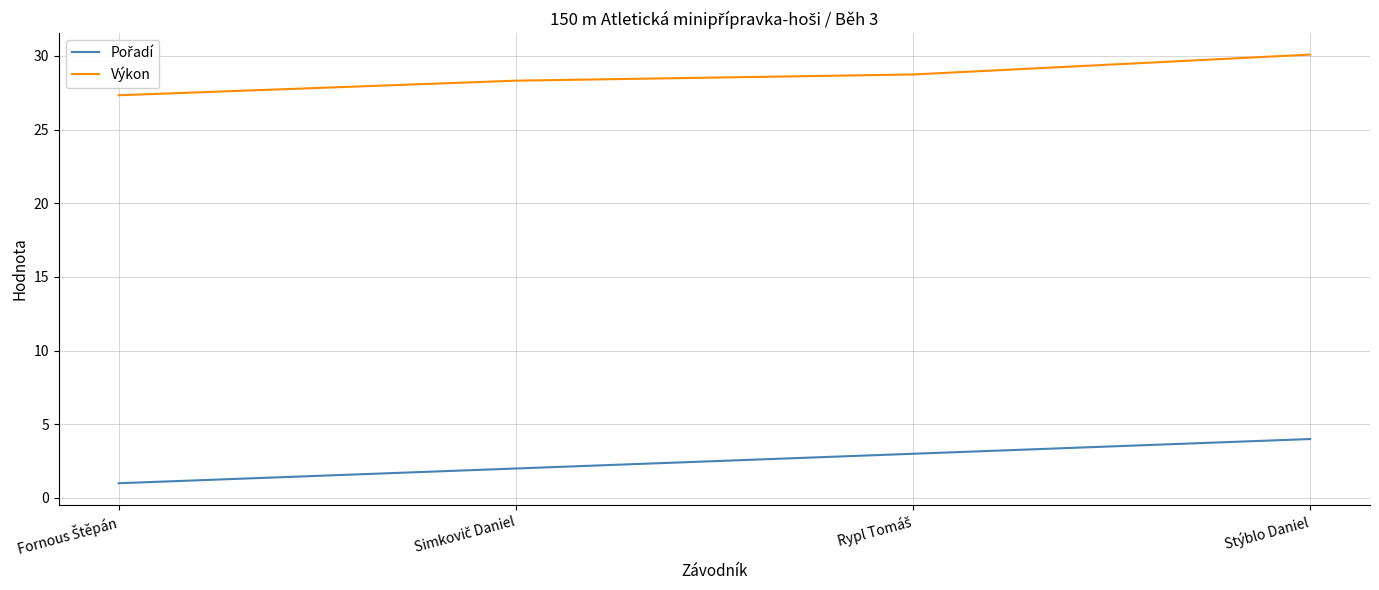

Which category has the highest value in the Výkon series?

Stýblo Daniel